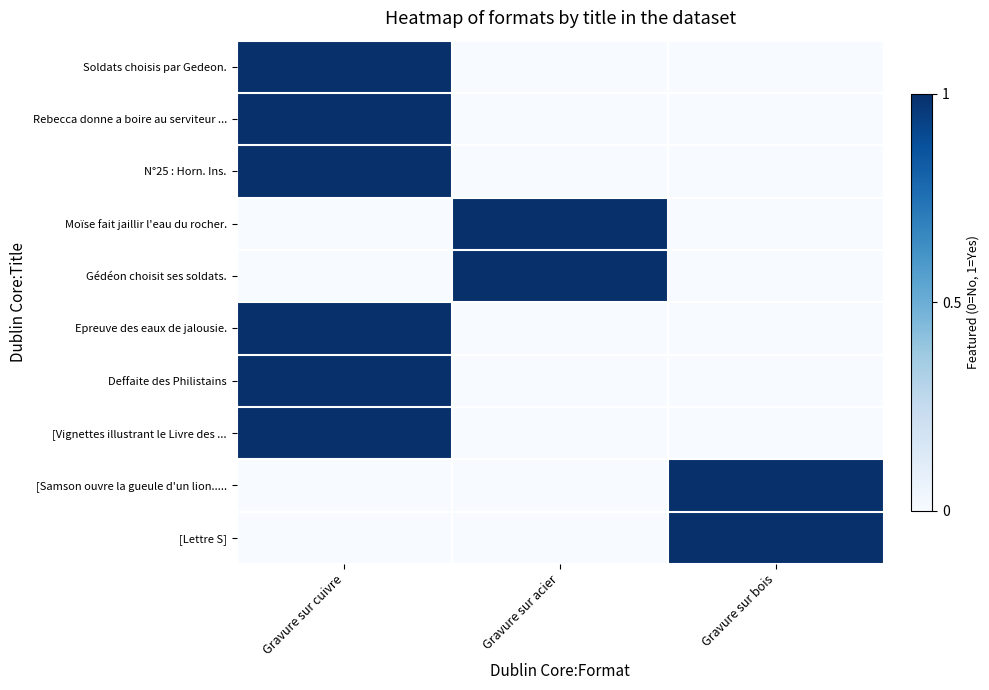

Rank the series at Gravure sur cuivre from highest to lowest value.

Soldats choisis par Gedeon., Rebecca donne a boire au serviteur ..., N°25 : Horn. Ins., Epreuve des eaux de jalousie., Deffaite des Philistains, [Vignettes illustrant le Livre des ..., Moïse fait jaillir l'eau du rocher., Gédéon choisit ses soldats., [Samson ouvre la gueule d'un lion....., [Lettre S]